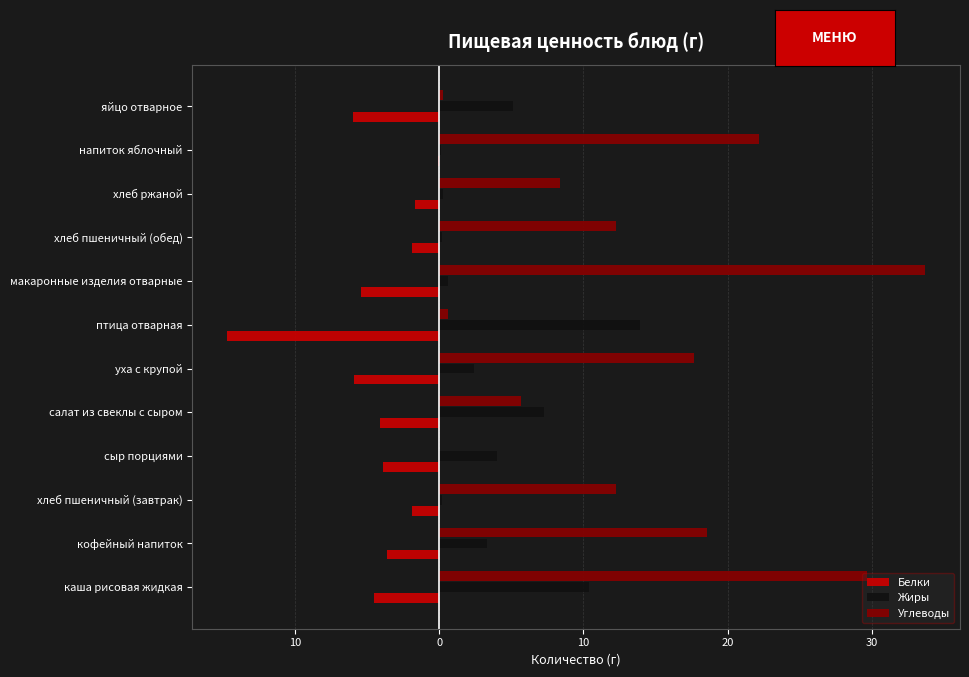

Reading right to left, what are all the values shown in this chart?

Белки: -6.0	-0.1	-1.7	-1.9	-5.4	-14.7	-5.9	-4.1	-3.9	-1.9	-3.6	-4.5
Жиры: 5.1	0.1	0.3	0.2	0.6	13.9	2.4	7.3	4.0	0.2	3.3	10.4
Углеводы: 0.3	22.2	8.4	12.3	33.7	0.6	17.7	5.7	0.0	12.3	18.6	29.7